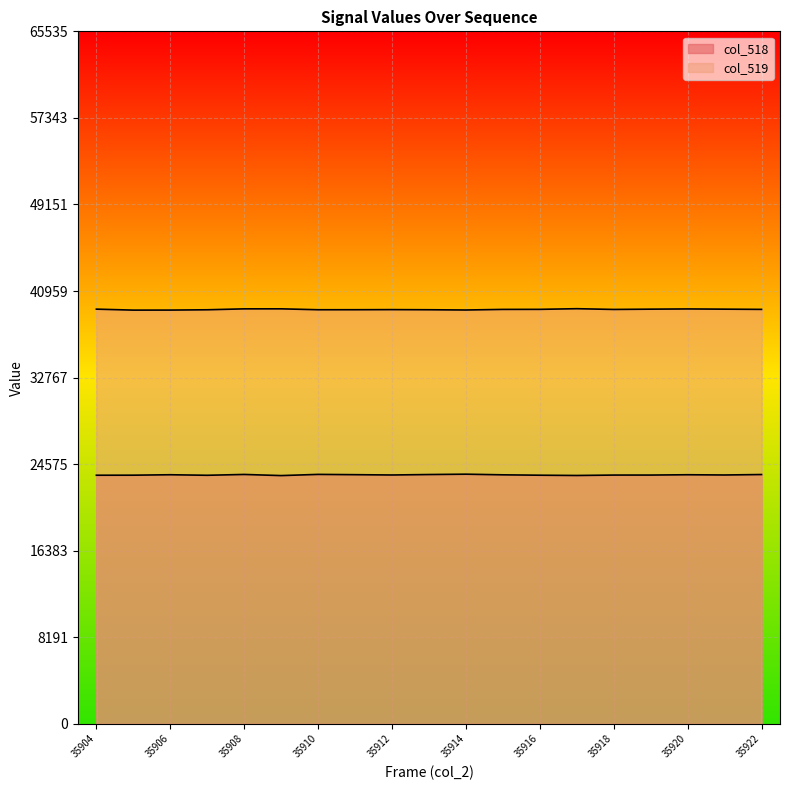

True or false: col_518 has a value of 31301 at 35914.

False